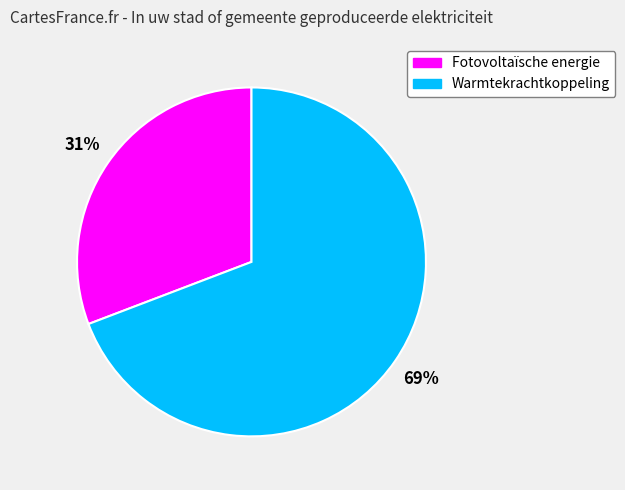

Rank the categories by value from lowest to highest.

Fotovoltaïsche energie, Warmtekrachtkoppeling